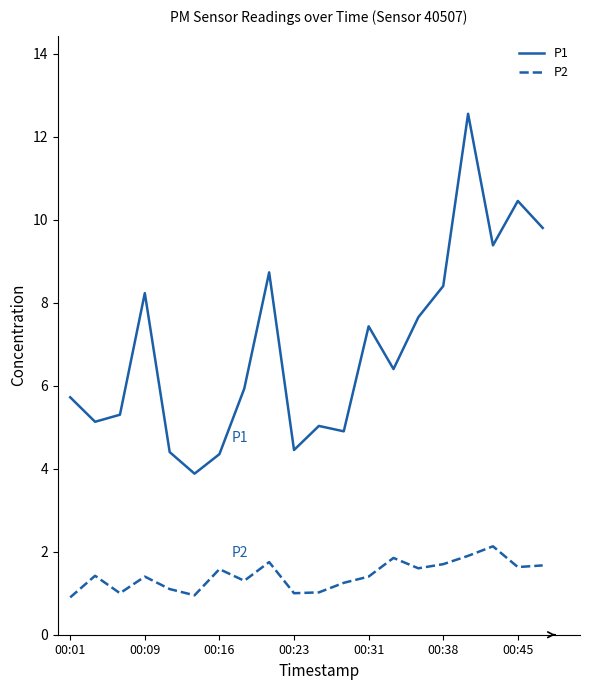

True or false: P2 and P1 intersect in this chart.

False